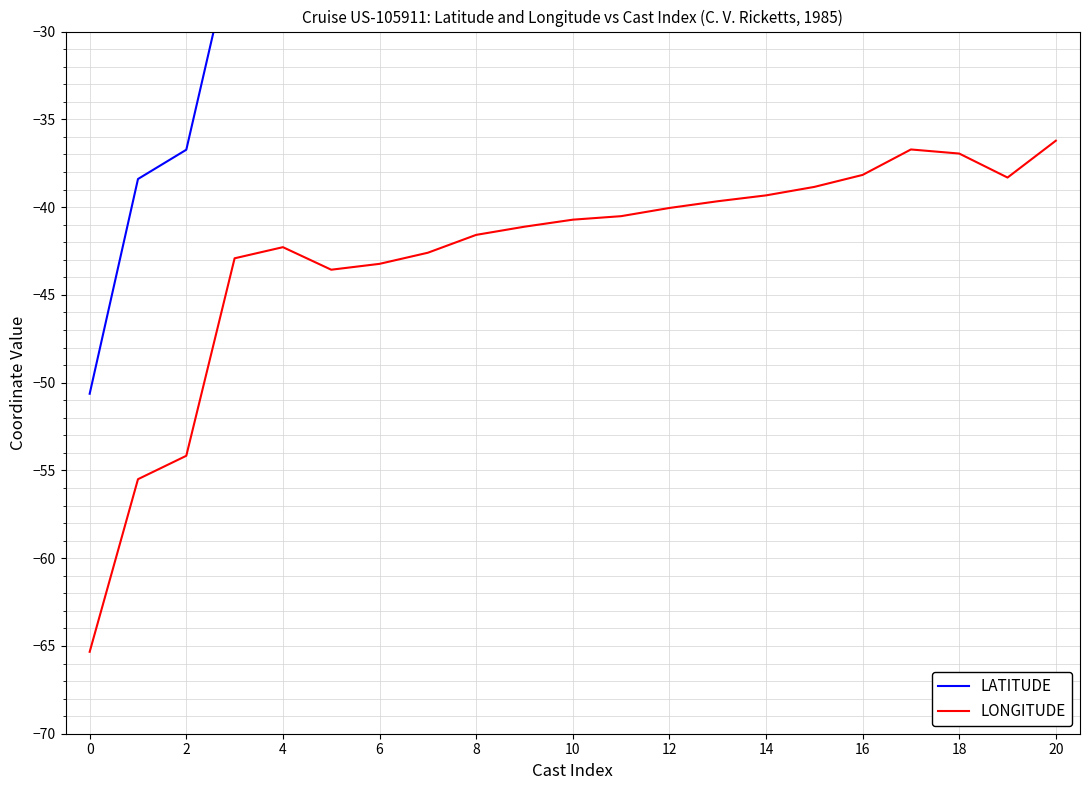

What are all the series names shown in the legend?

LATITUDE, LONGITUDE